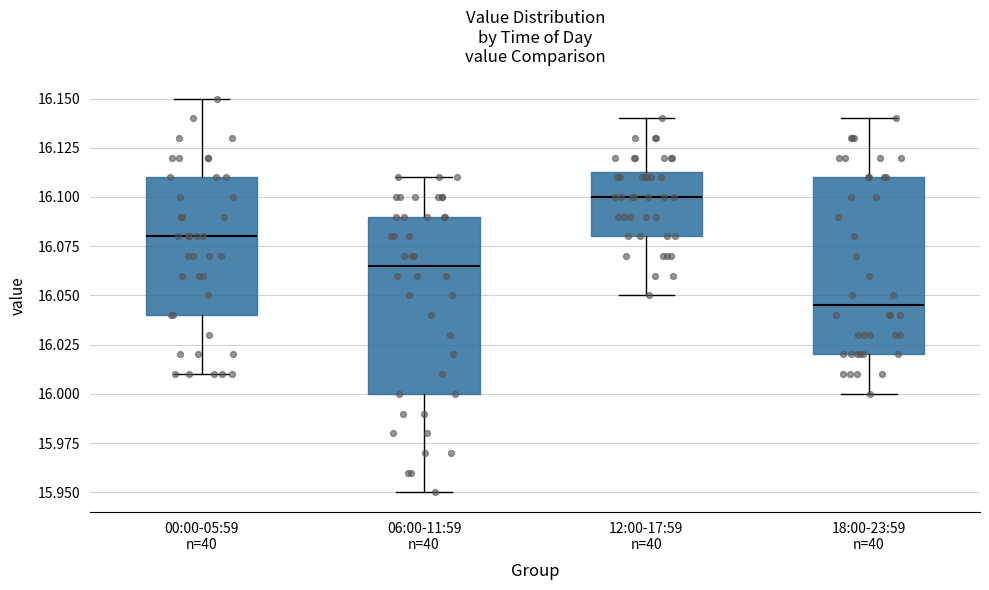

Which box has the highest median line?

12:00-17:59 n=40